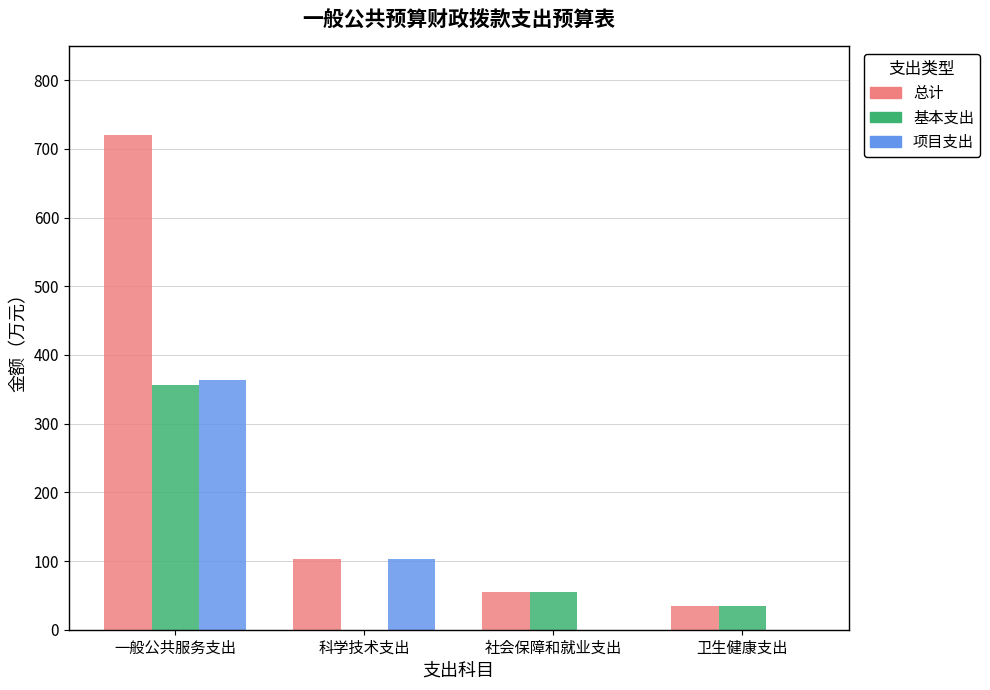

At which label is 项目支出 closest to 181?

科学技术支出